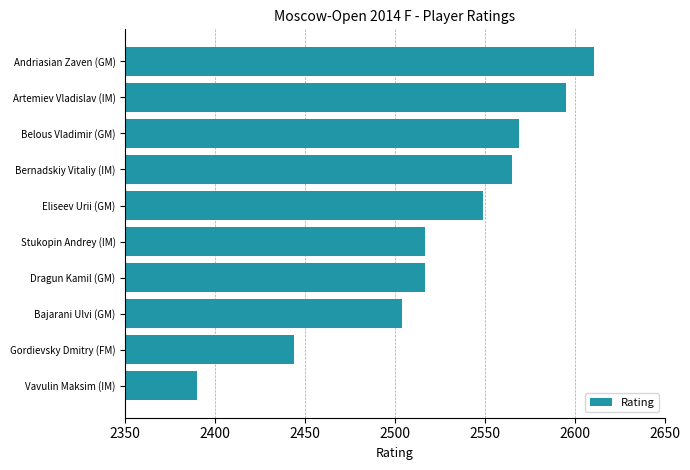

Reading bottom to top, what are all the values shown in this chart?

2390	2444	2504	2517	2517	2549	2565	2569	2595	2611